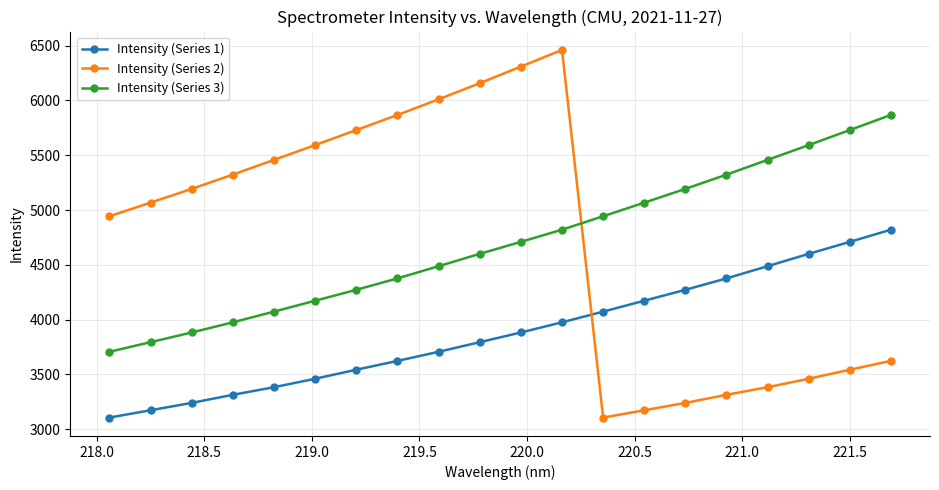

At how many categories does at least one series exceed 4334?

20